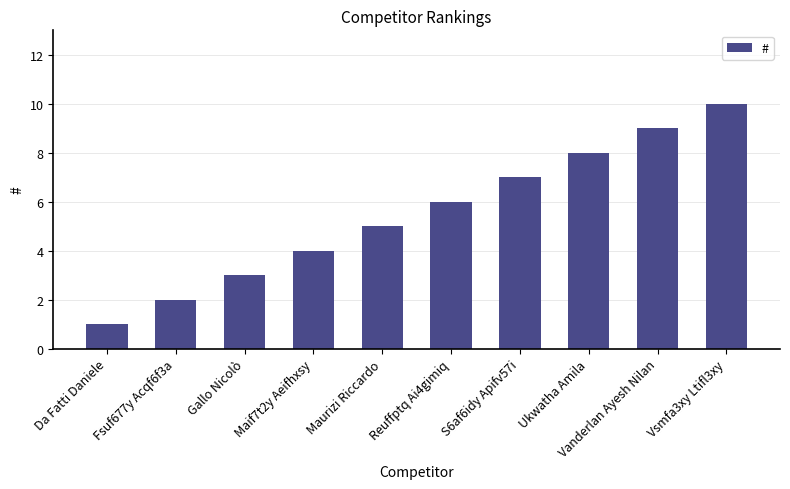

Rank the categories by value from lowest to highest.

Da Fatti Daniele, Fsuf677y Acqf6f3a, Gallo Nicolò, Maif7t2y Aeifhxsy, Maurizi Riccardo, Reuffptq Ai4gimiq, S6af6idy Apifv57i, Ukwatha Amila, Vanderlan Ayesh Nilan, Vsmfa3xy Ltifl3xy